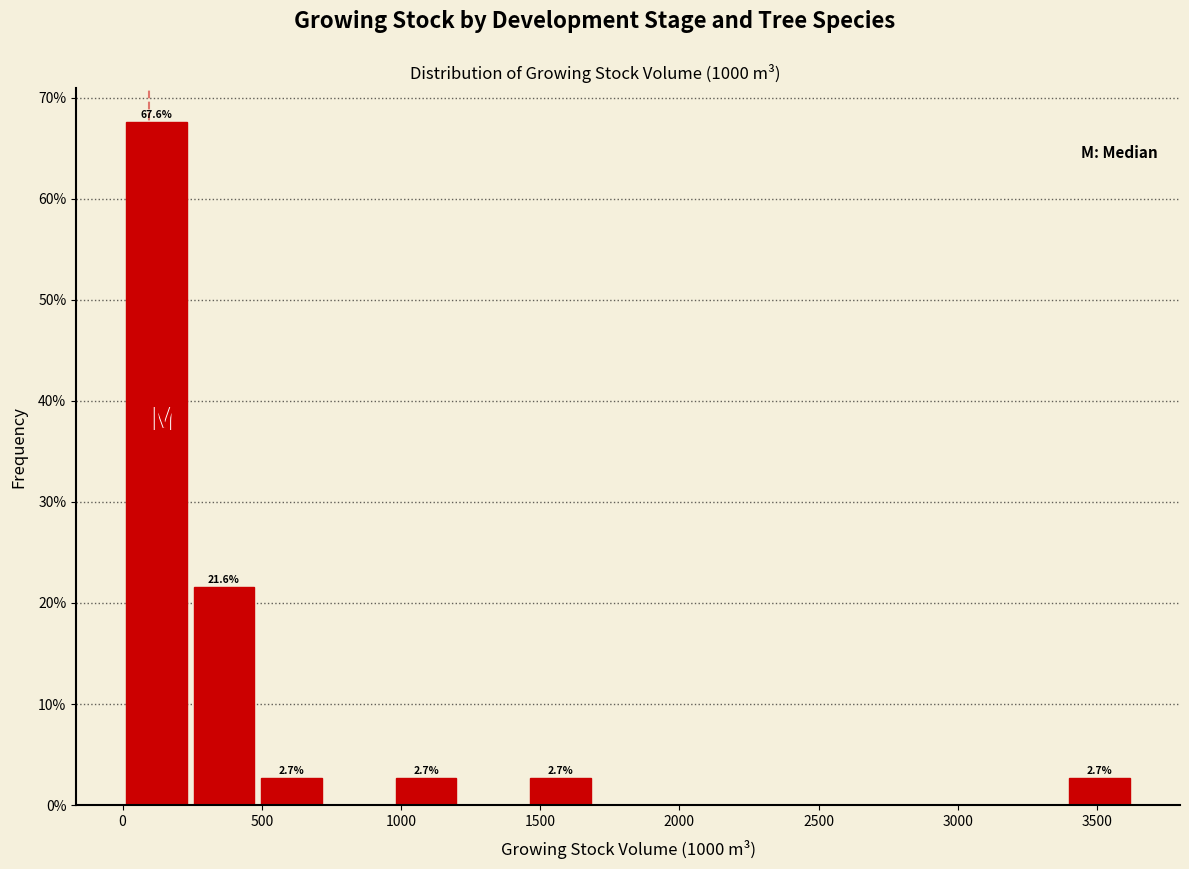

Which range on the x-axis has the tallest bar?

0 to 250